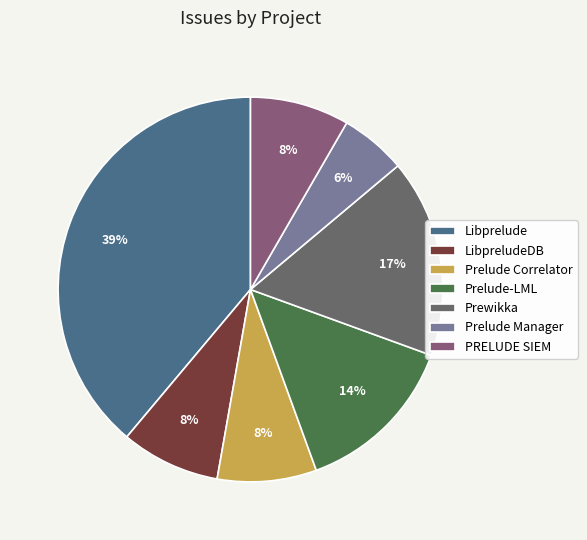

To the nearest percent, what is the difference between the largest and smallest slice percentages?

33%